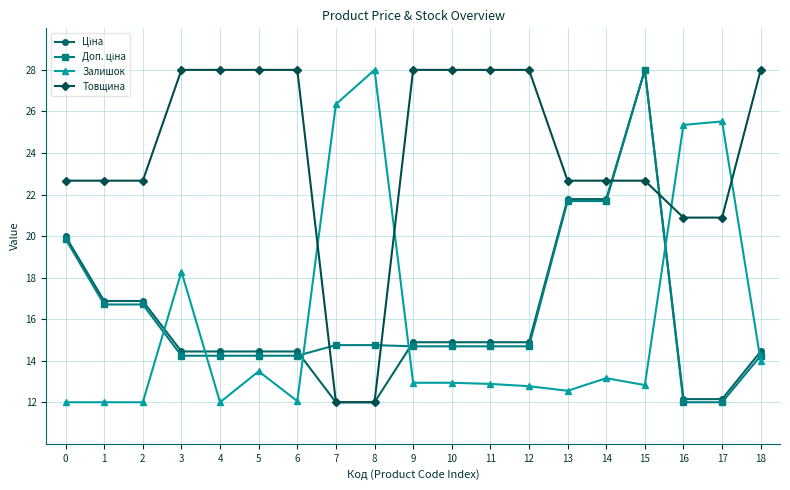

What is the greatest value displayed?

28.0